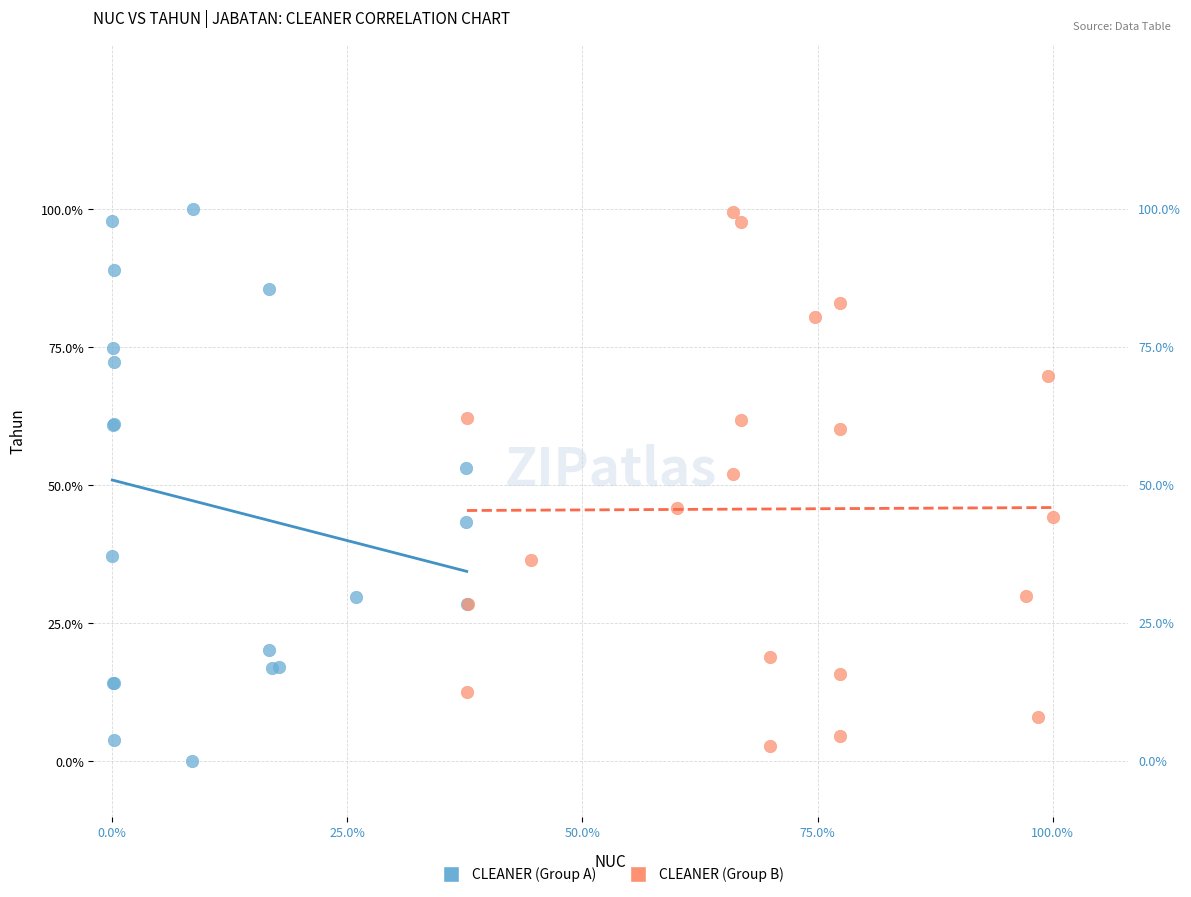

What are all the series names shown in the legend?

CLEANER (Group A), CLEANER (Group B)